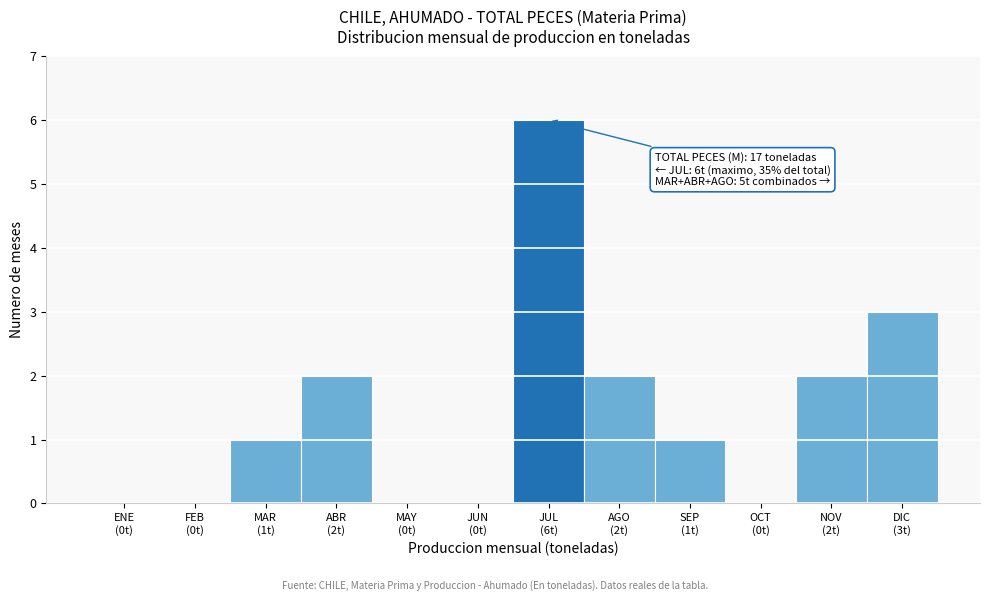

What is the greatest value displayed?

6